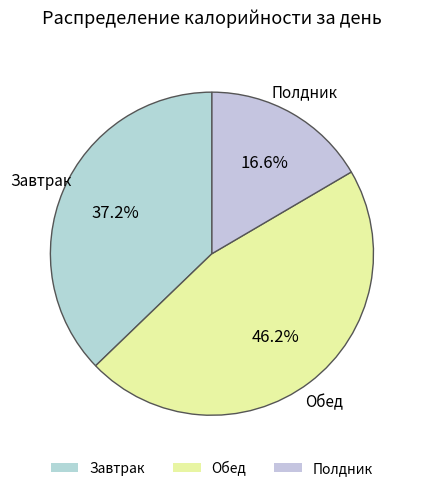

To the nearest percent, what portion does Завтрак represent?

37%